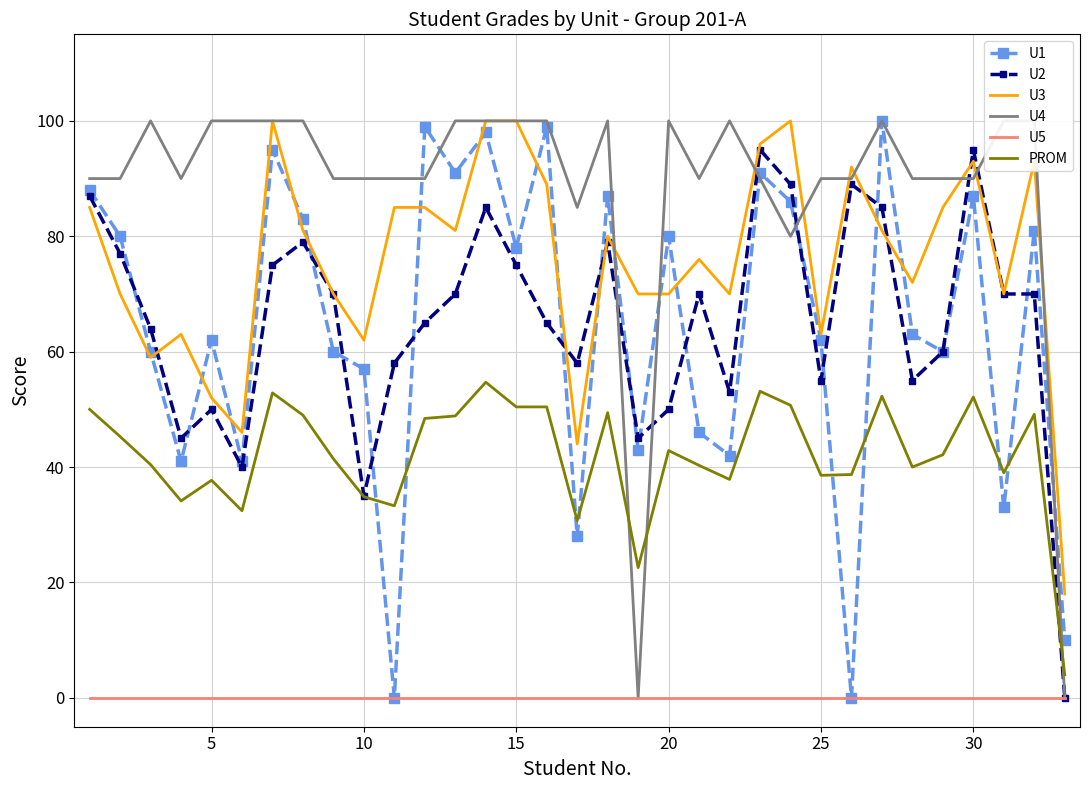

How many values in U4 are above zero?

31